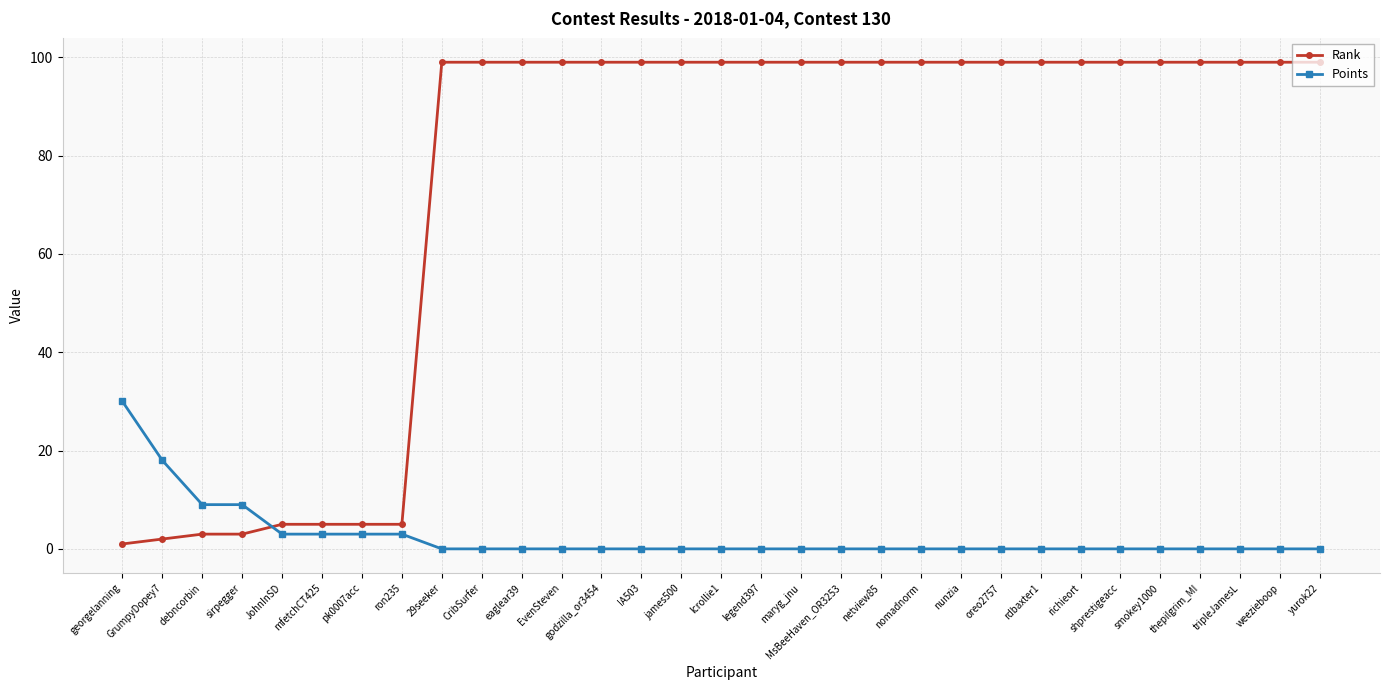

What value does the Points series have at sirpegger?

9